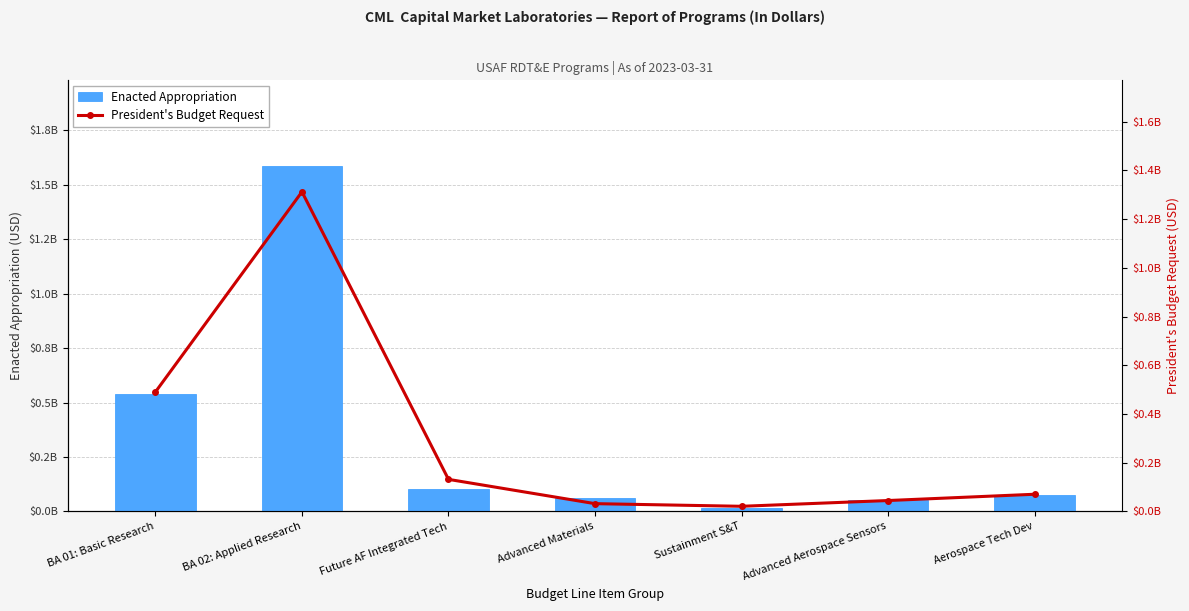

The value of Enacted Appropriation at Sustainment S&T is 3787008. True or false?

False